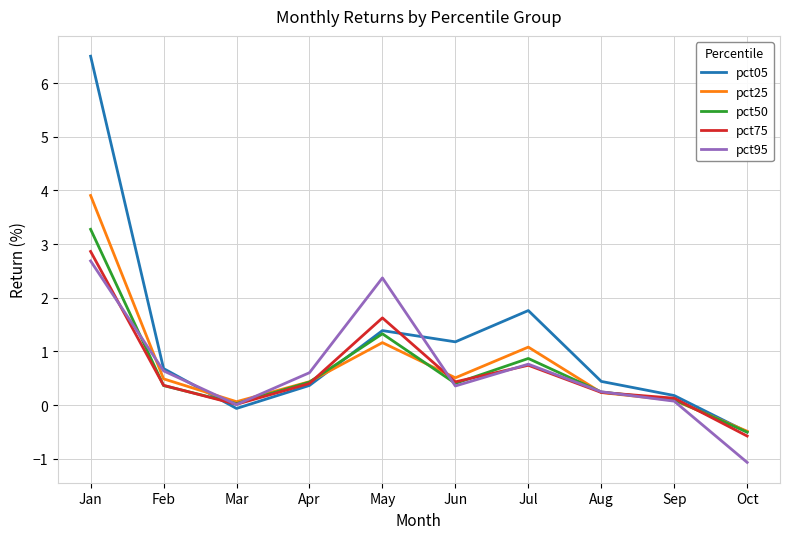

True or false: pct05 and pct50 intersect in this chart.

True